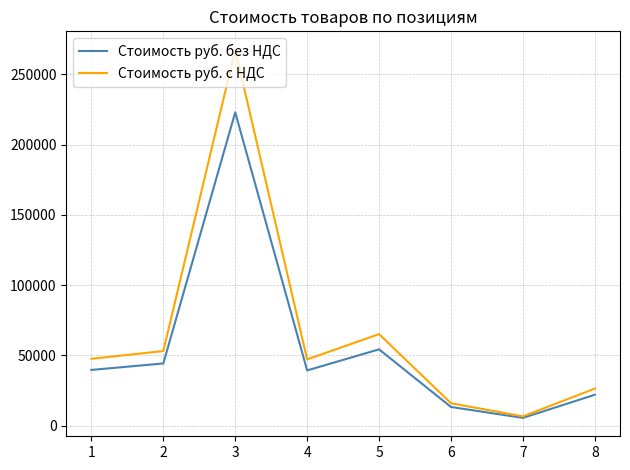

Does the chart display data point markers on the line(s)?

No